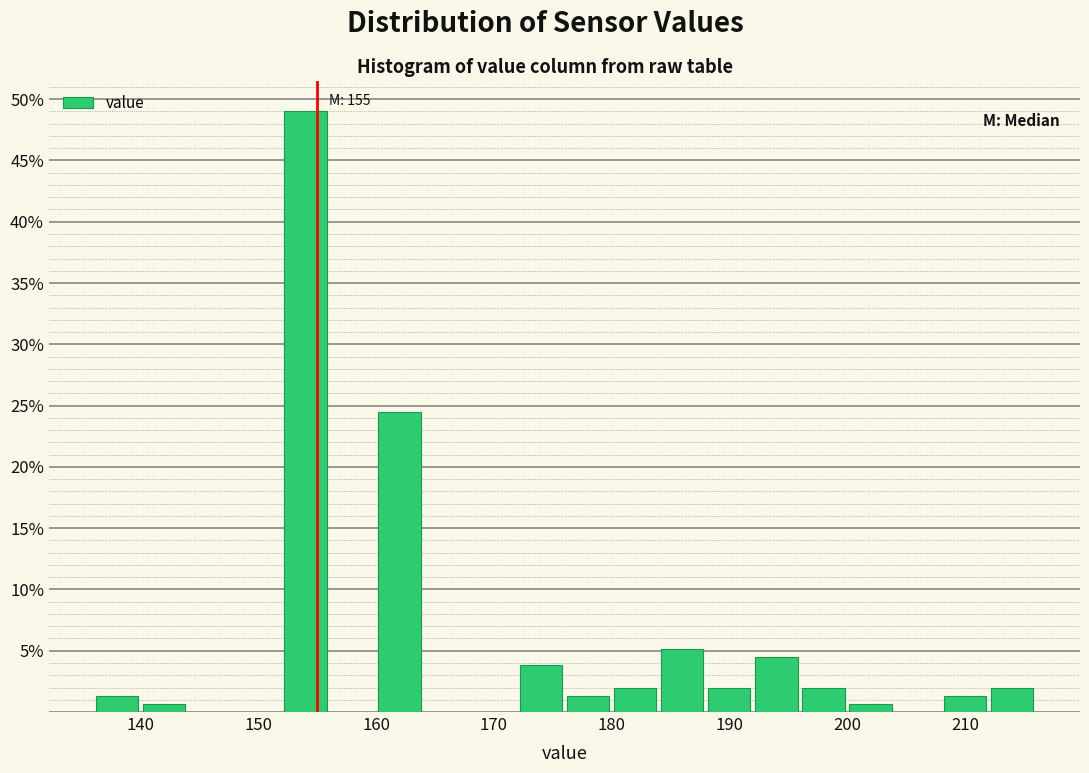

Over which range of the x-axis is the bar tallest?

152 to 156